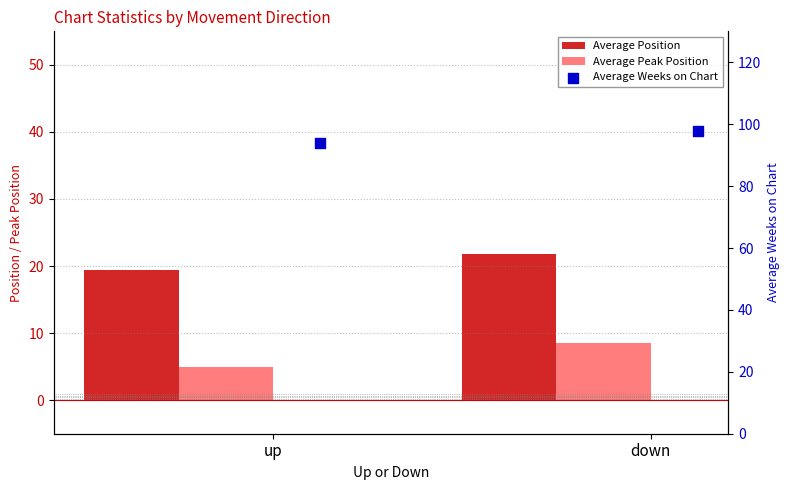

What is the total value across all series at down?

128.0